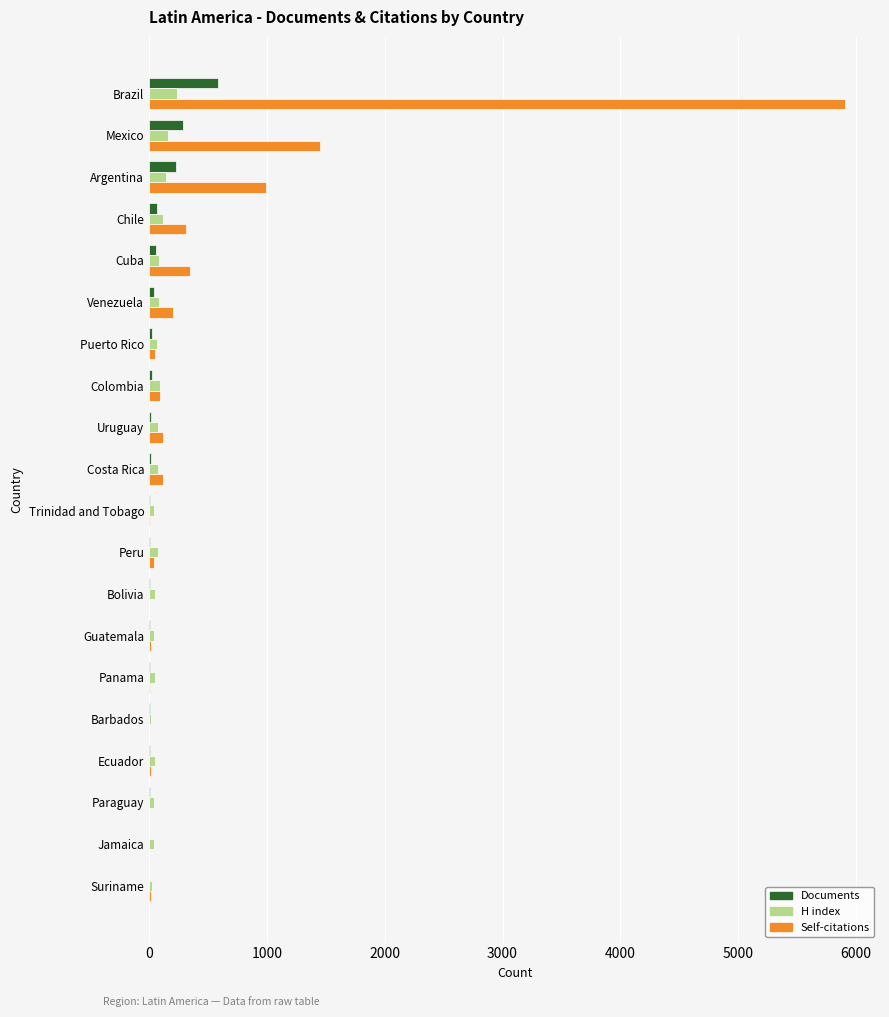

Which category has the highest value in the Documents series?

Brazil